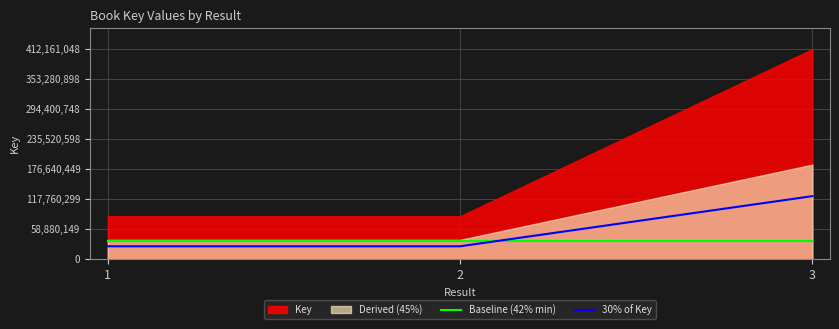

Read the Baseline (42% min) value at 3.

35352862.9